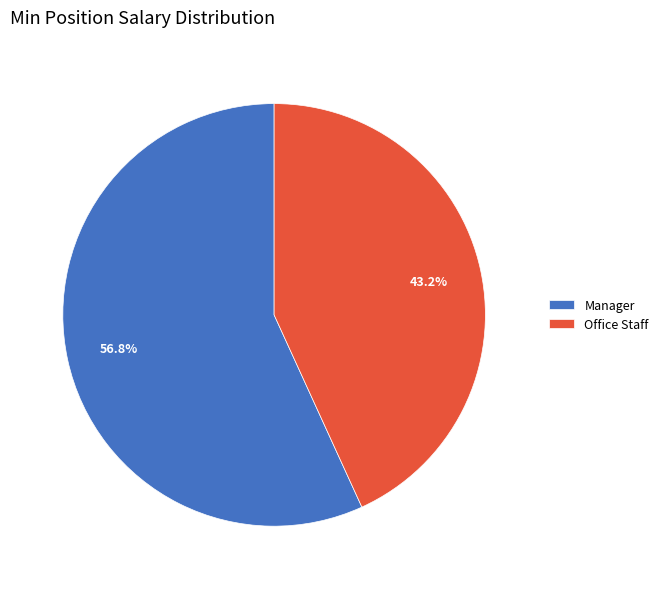

What is the ratio of the value at Manager to the value at Office Staff?

1.3